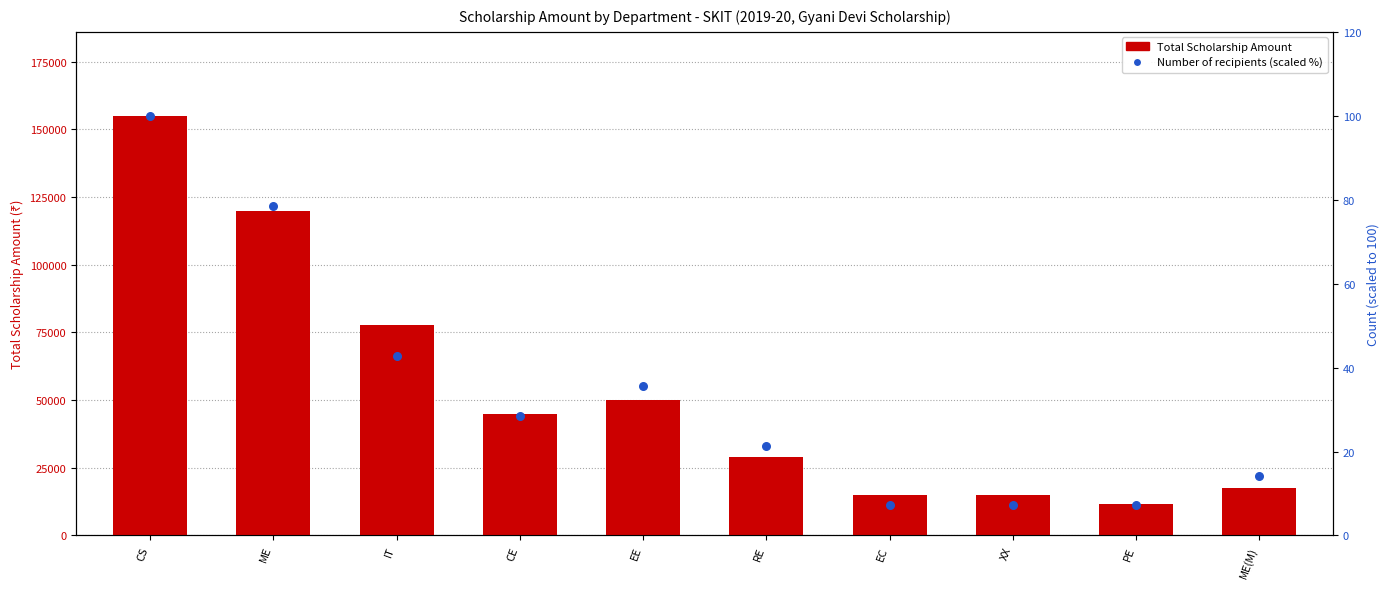

Which series contains the lowest Y value?

Count (scaled %)